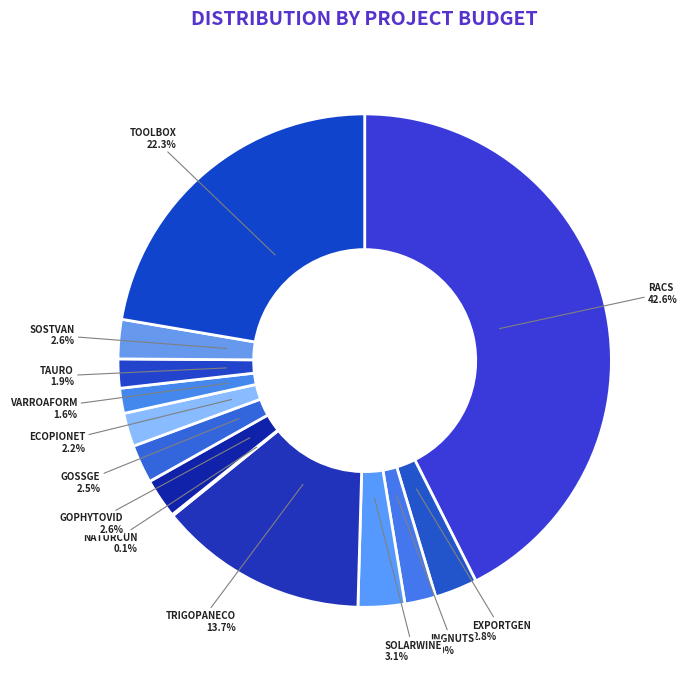

What percentage is NOT represented by ECOPIONET?

97.8%